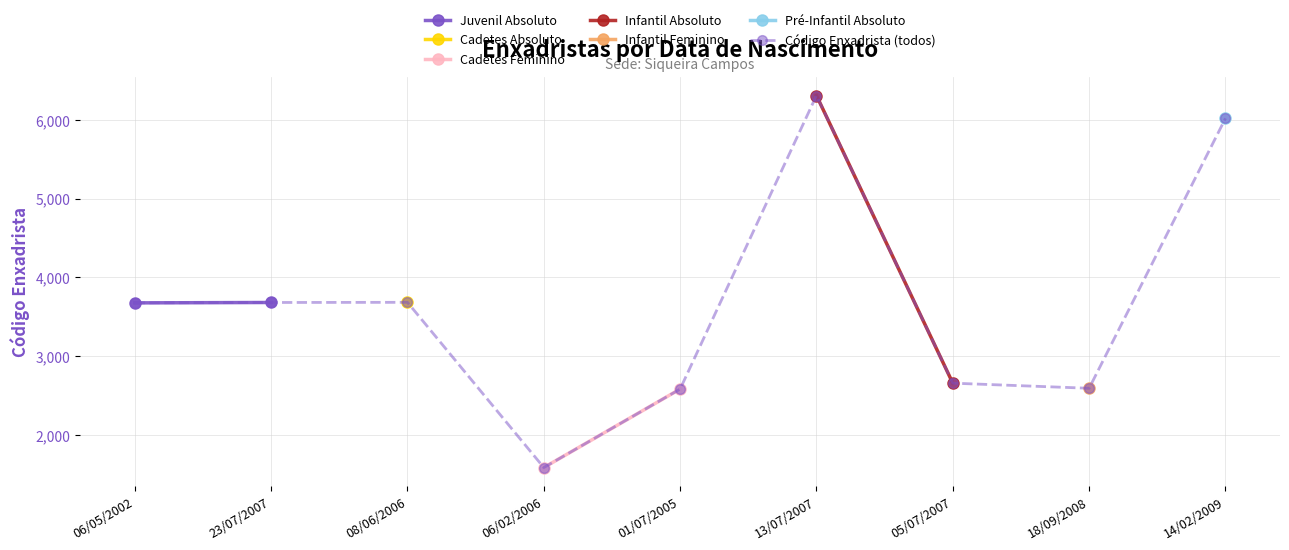

Rank the categories by value from lowest to highest.

06/02/2006, 01/07/2005, 18/09/2008, 05/07/2007, 06/05/2002, 23/07/2007, 08/06/2006, 14/02/2009, 13/07/2007